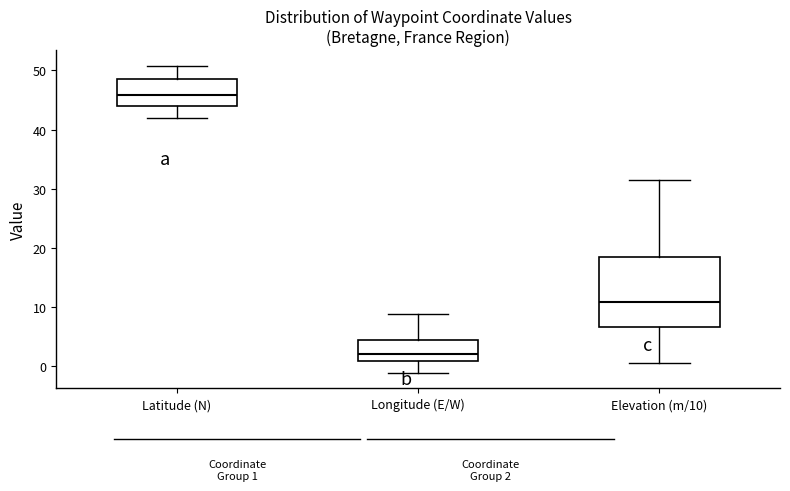

Comparing the boxes themselves (not the whiskers), which one is the tallest?

Elevation (m/10)